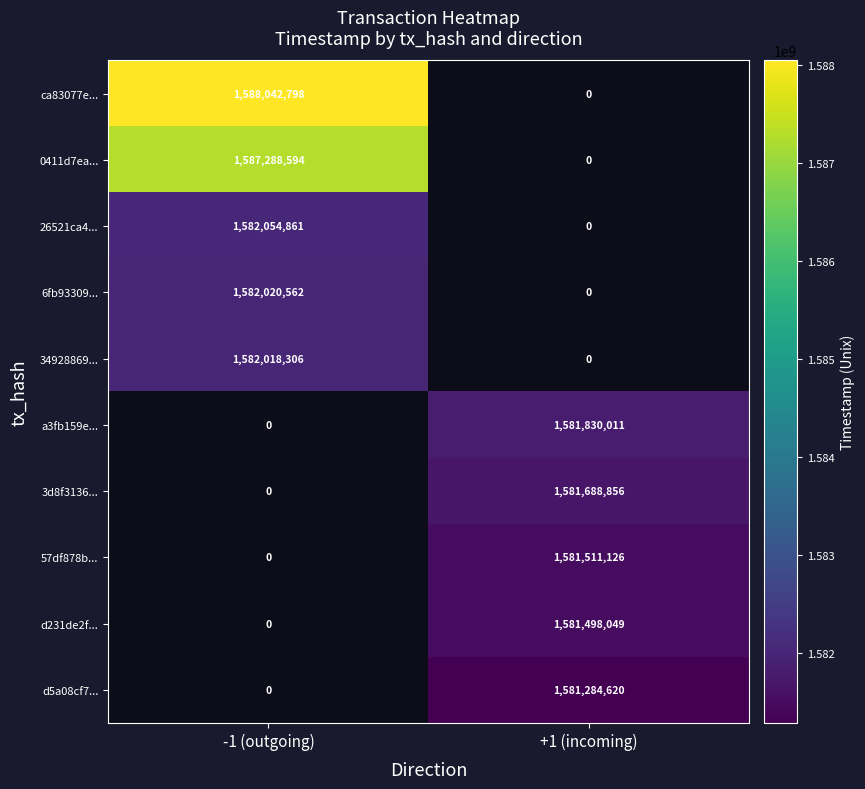

What is the minimum value shown in the chart?

1581284620.0